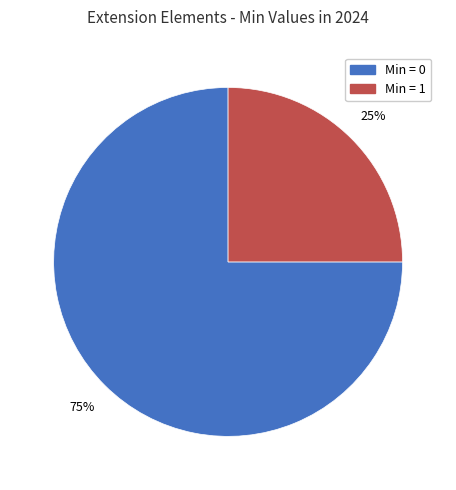

To the nearest percent, what is the average slice percentage?

50%